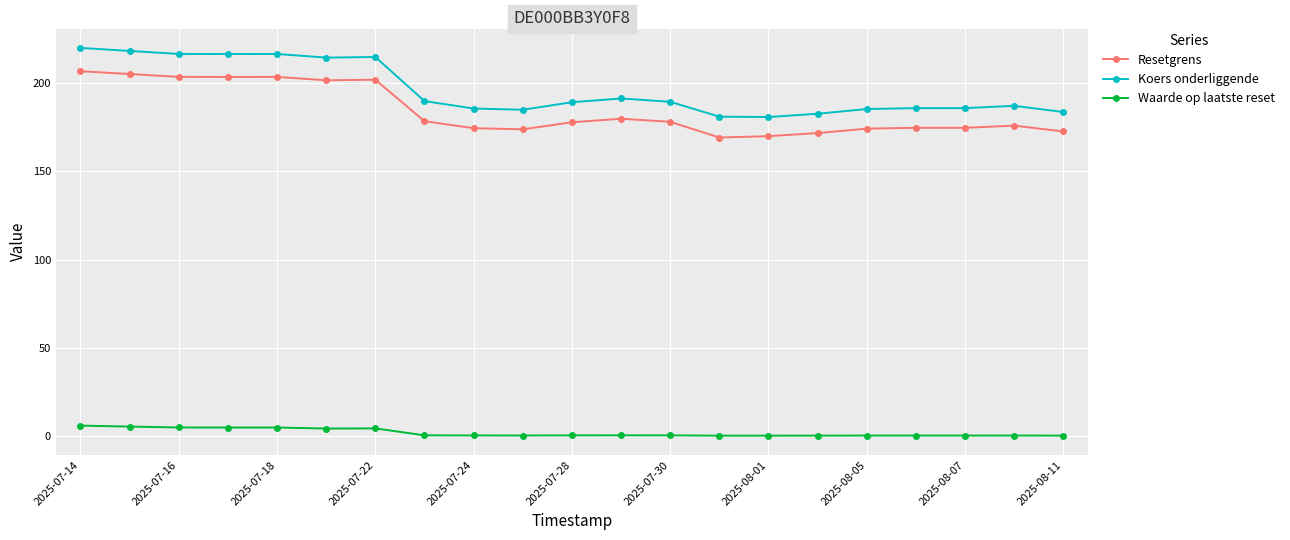

What is the average value of the Resetgrens series?

184.4